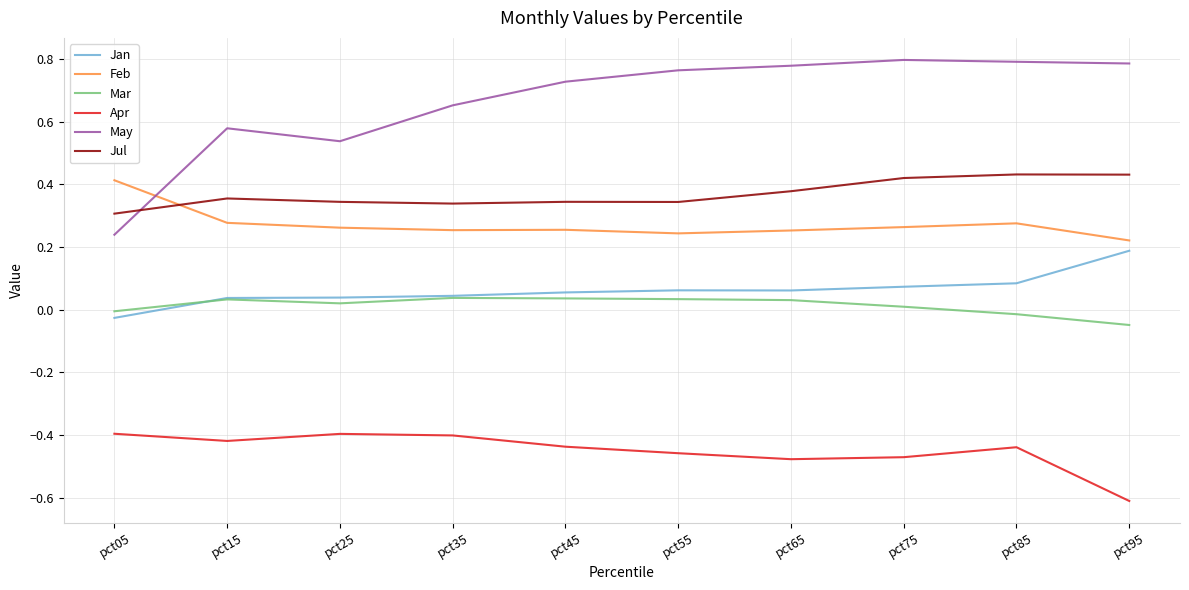

True or false: May and Mar cross at least once.

False